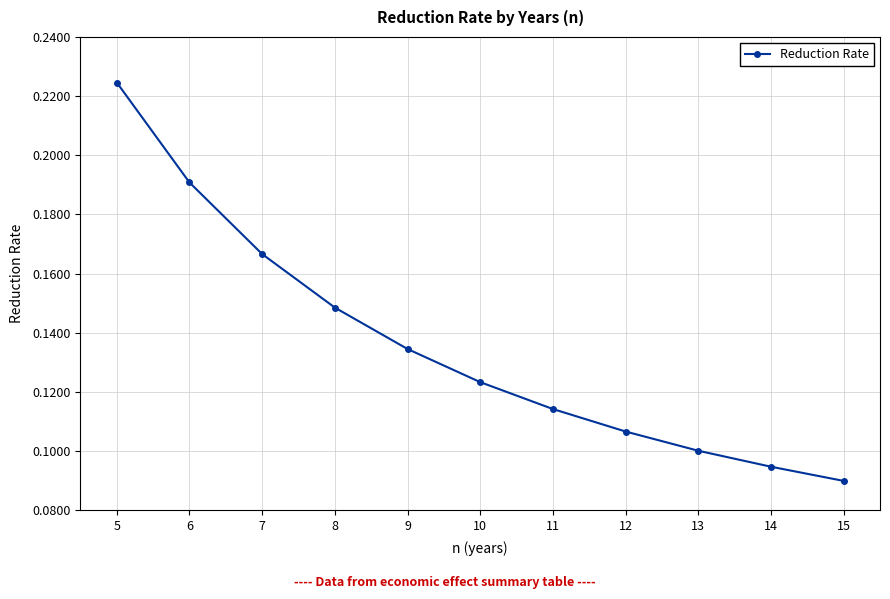

The chart shows a value of 0.2 at 9. True or false?

False